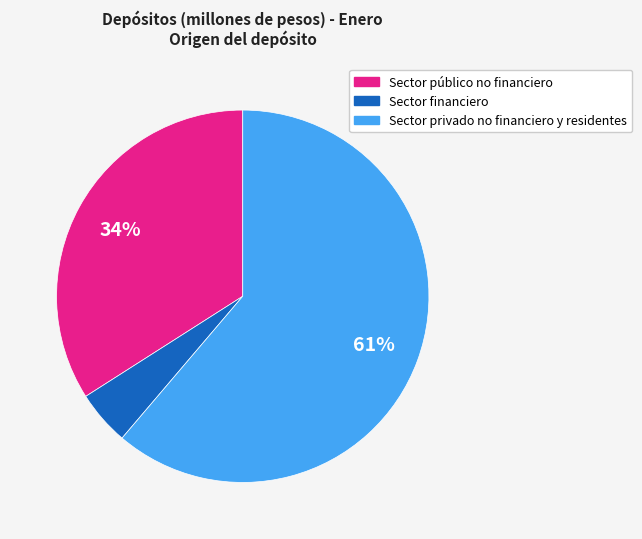

Between Sector privado no financiero y residentes and Sector público no financiero, which is larger?

Sector privado no financiero y residentes